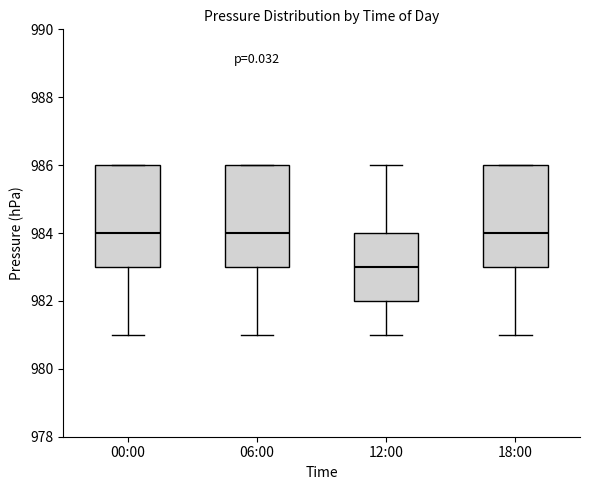

Which box has the lowest median line?

12:00